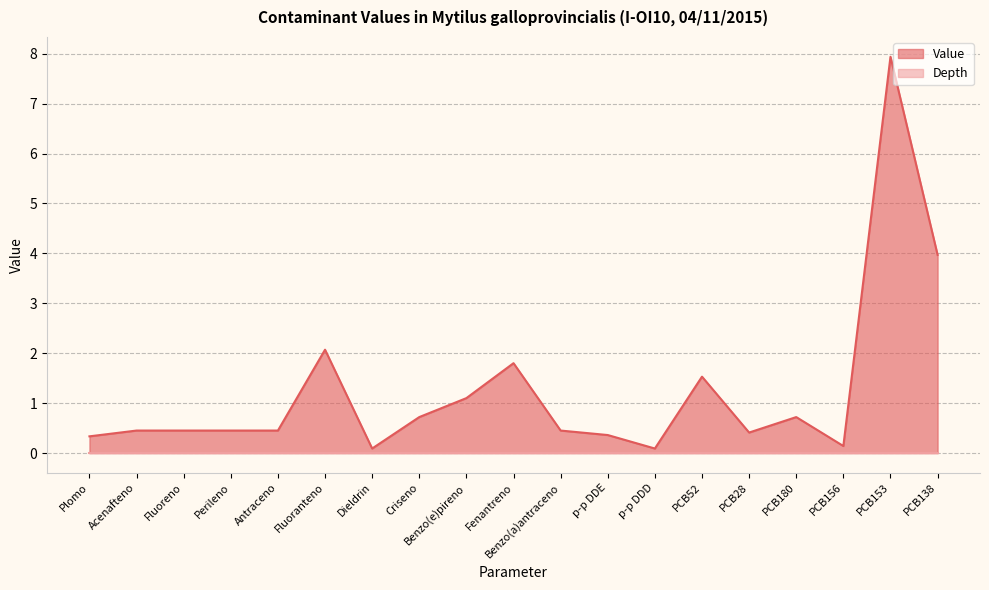

Rank the categories by value from lowest to highest.

Dieldrin, p-p DDD, PCB156, Plomo, p-p DDE, PCB28, Acenafteno, Fluoreno, Perileno, Antraceno, Benzo(a)antraceno, Criseno, PCB180, Benzo(e)pireno, PCB52, Fenantreno, Fluoranteno, PCB138, PCB153